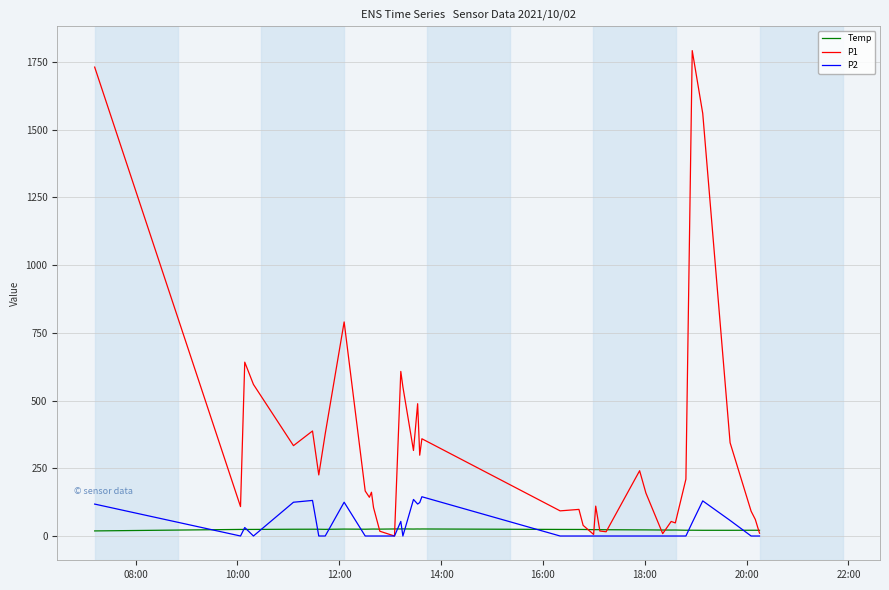

True or false: P2 and Temp intersect in this chart.

True